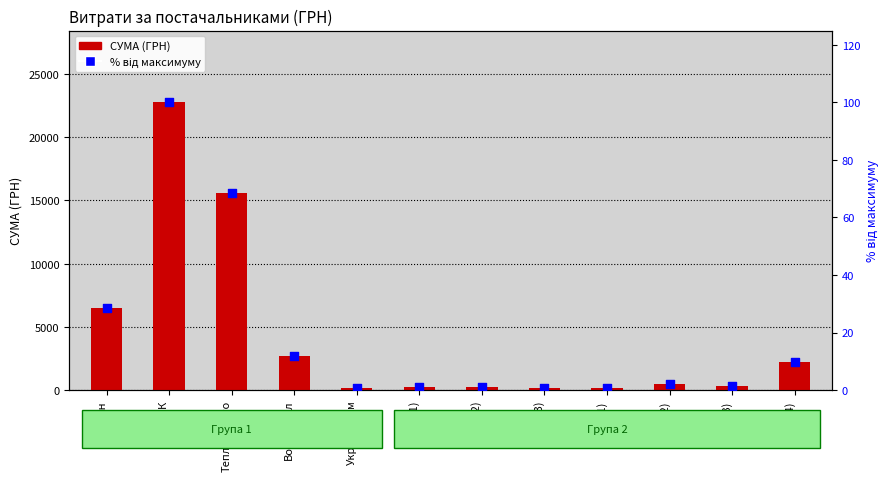

Which series has the widest spread of Y values?

СУМА (ГРН)